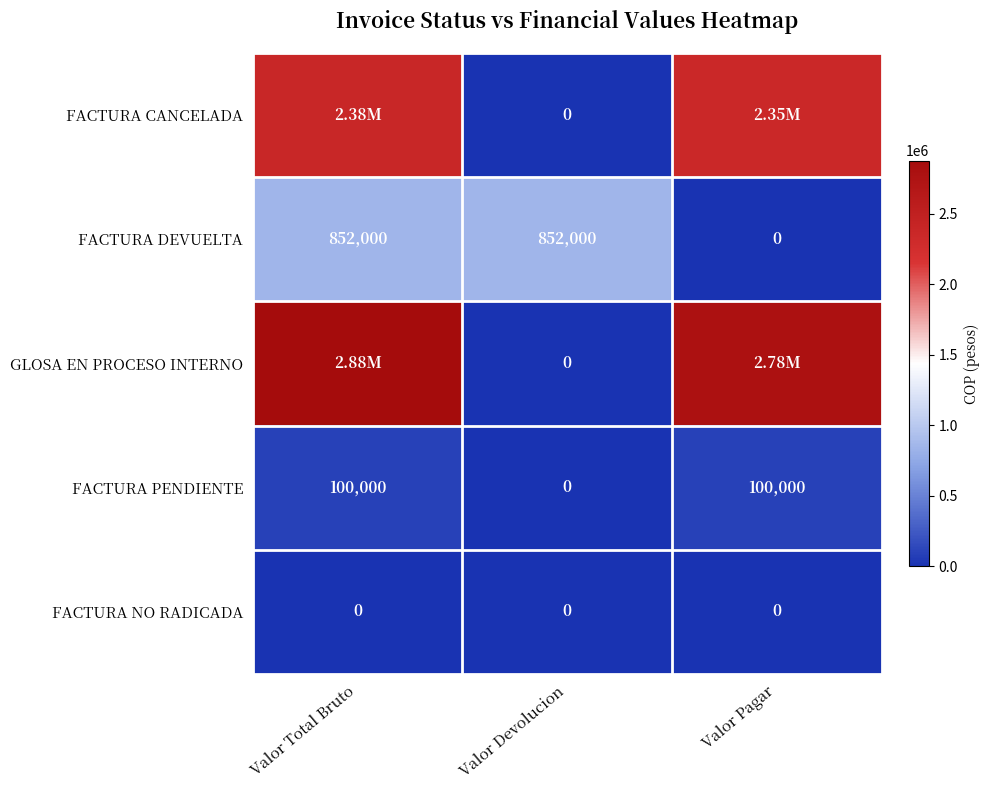

Is the value of FACTURA PENDIENTE at Valor Total Bruto greater than the value of FACTURA DEVUELTA at Valor Devolucion?

No